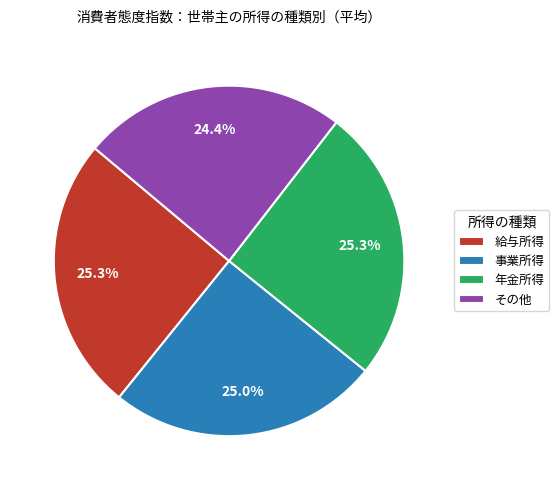

How much of the chart is everything except その他?

75.6%